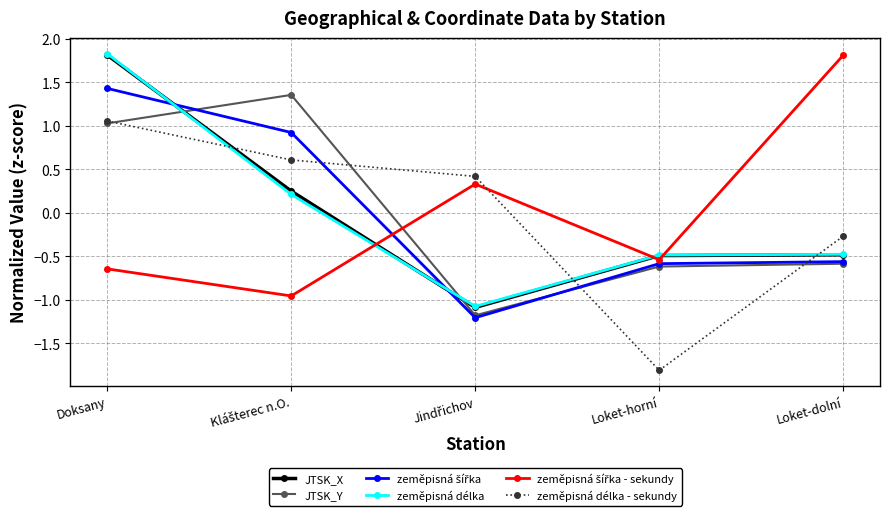

What is the value of the JTSK_Y point at the 3rd from the left?

-1.2